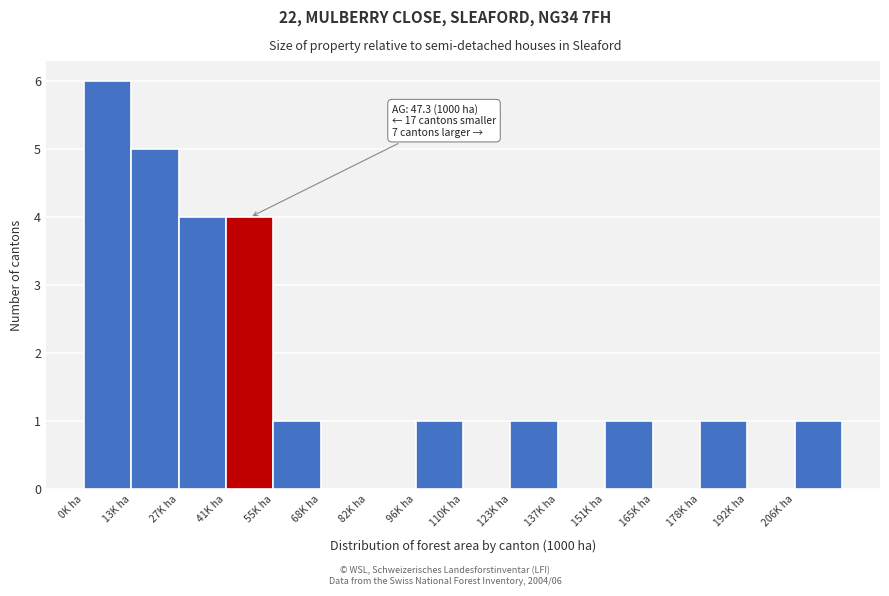

Which range on the x-axis has the tallest bar?

0 to 14